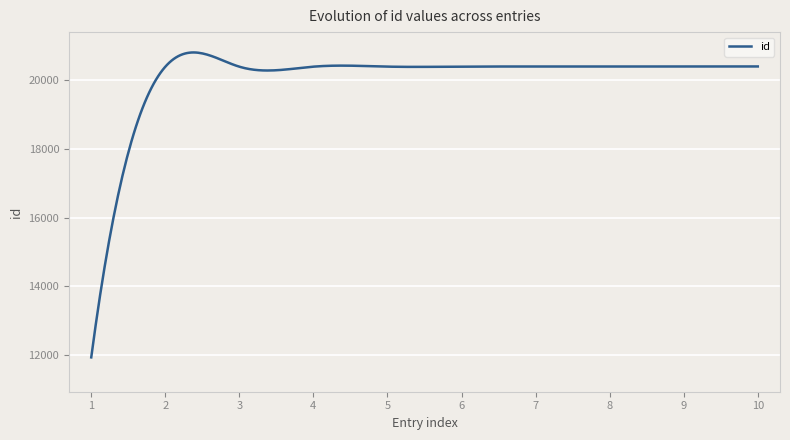

What is the greatest value displayed?

20812.8